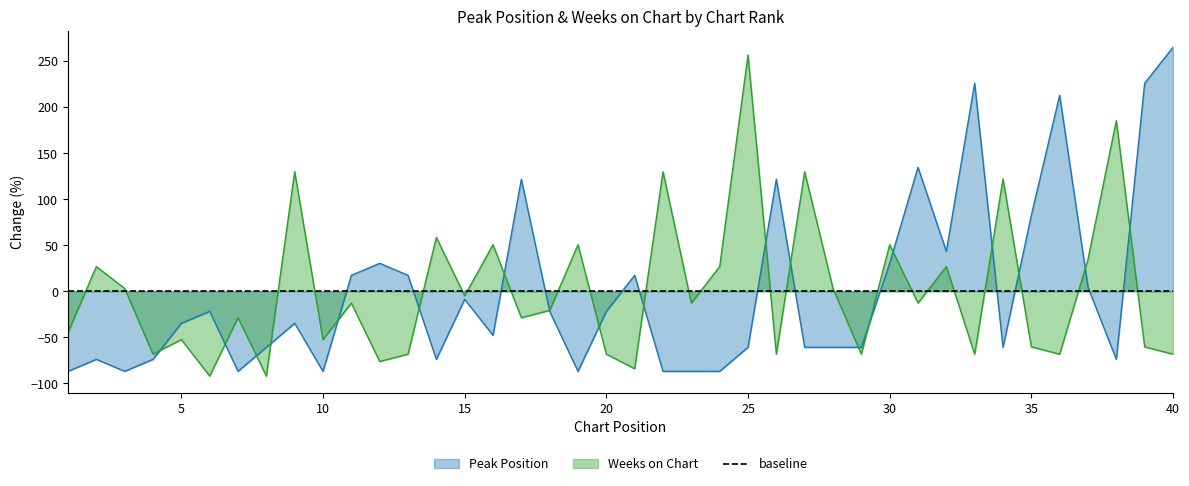

What is the sum of the Weeks on Chart values at 3 and 4?

-65.3